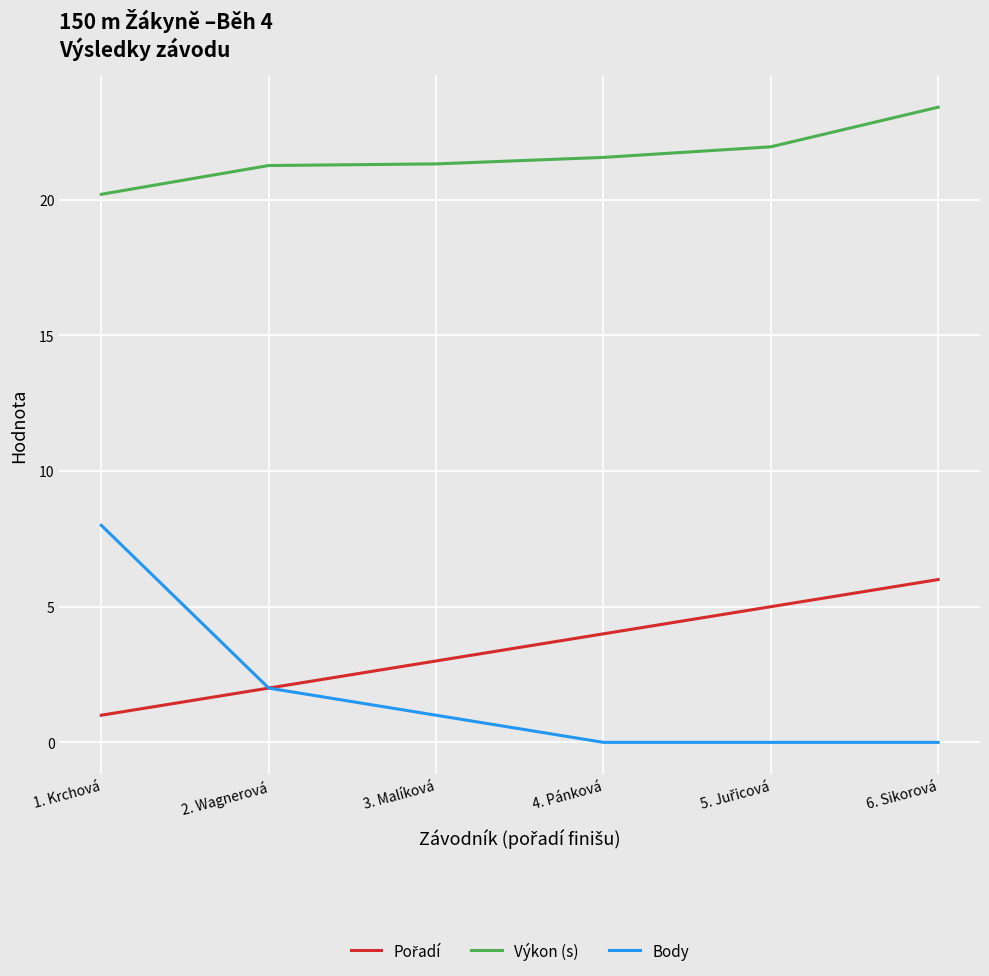

Does the chart display data point markers on the line(s)?

No